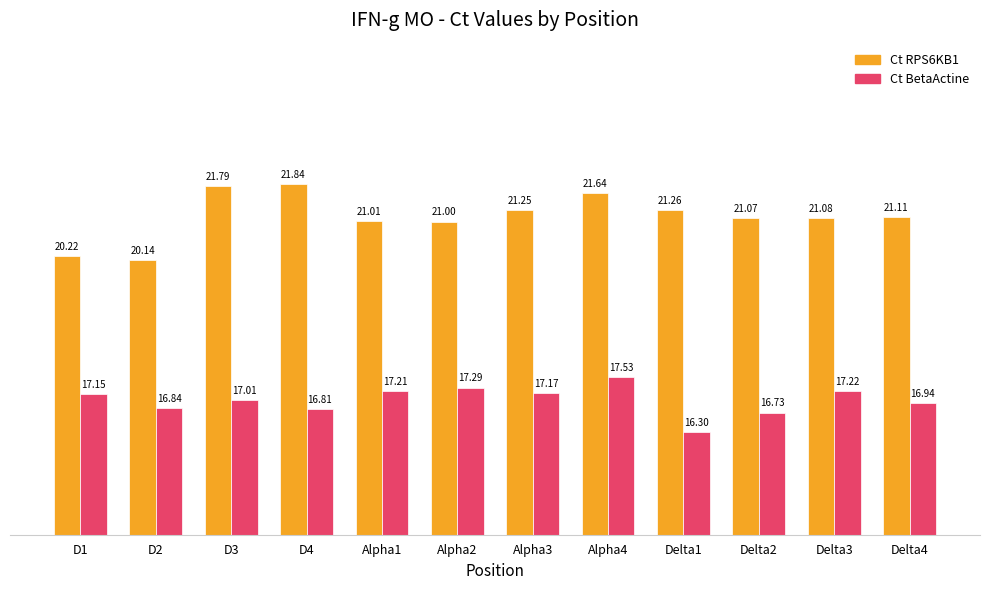

Which series has the largest total across all categories?

Ct RPS6KB1